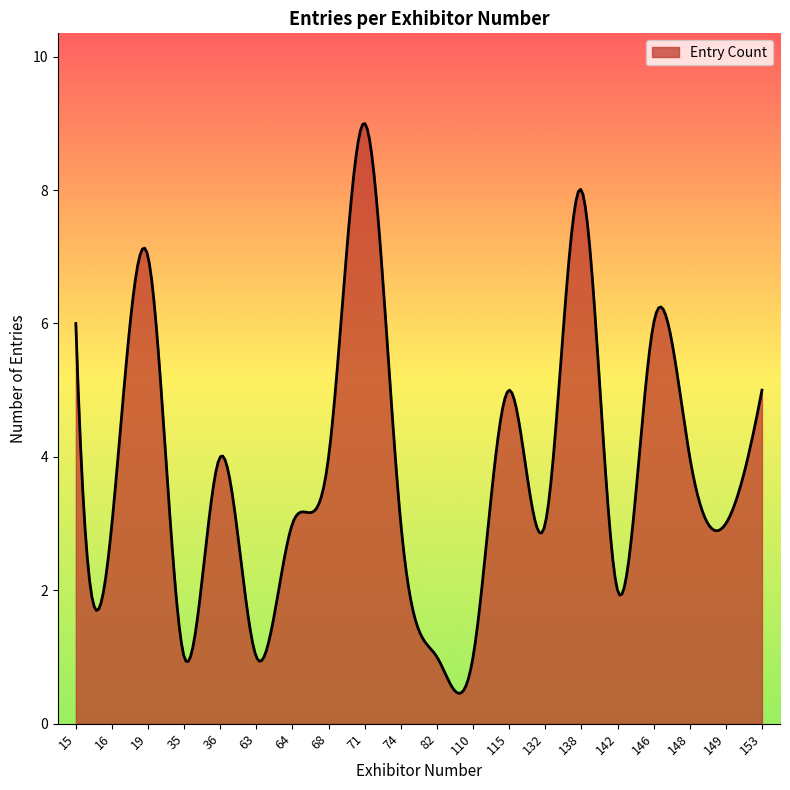

What is the maximum value shown in the chart?

9.0